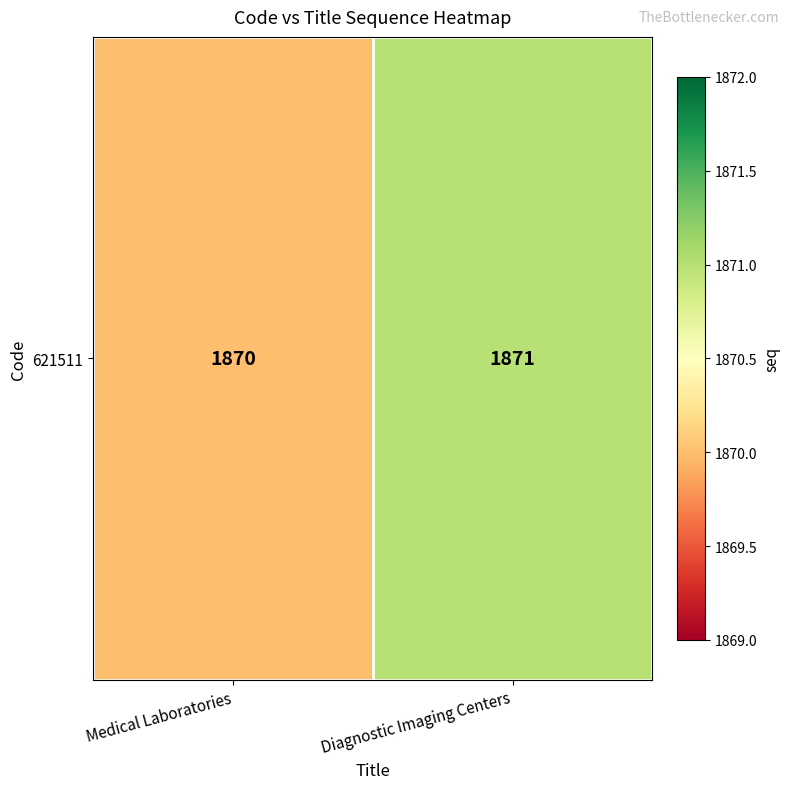

What is the average value?

1870